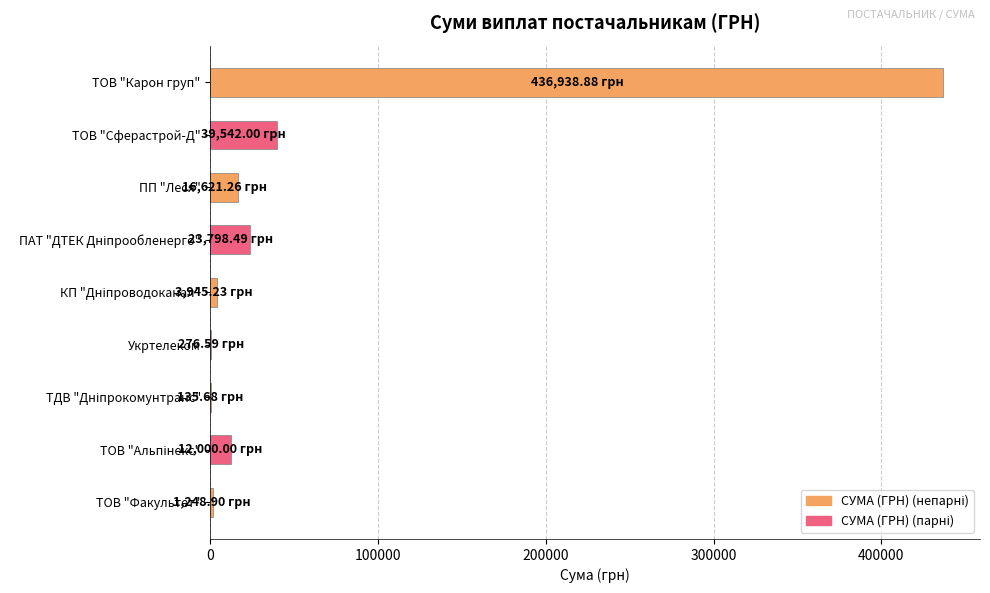

Where is the data nearest to the value 218537?

ТОВ "Сферастрой-Д"